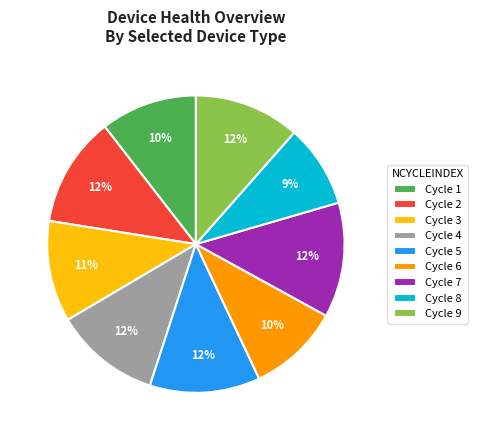

Is there any slice that represents more than half of the pie?

No